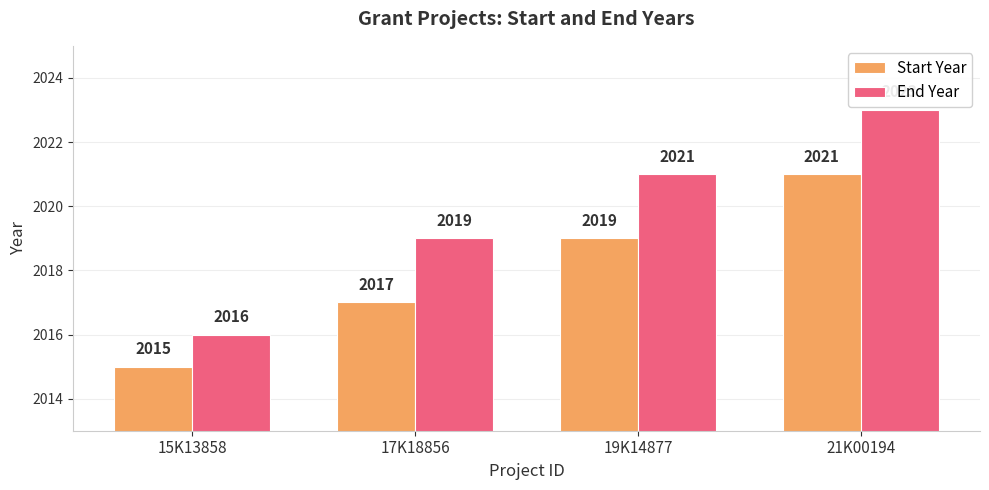

What is the maximum value for End Year?

2023